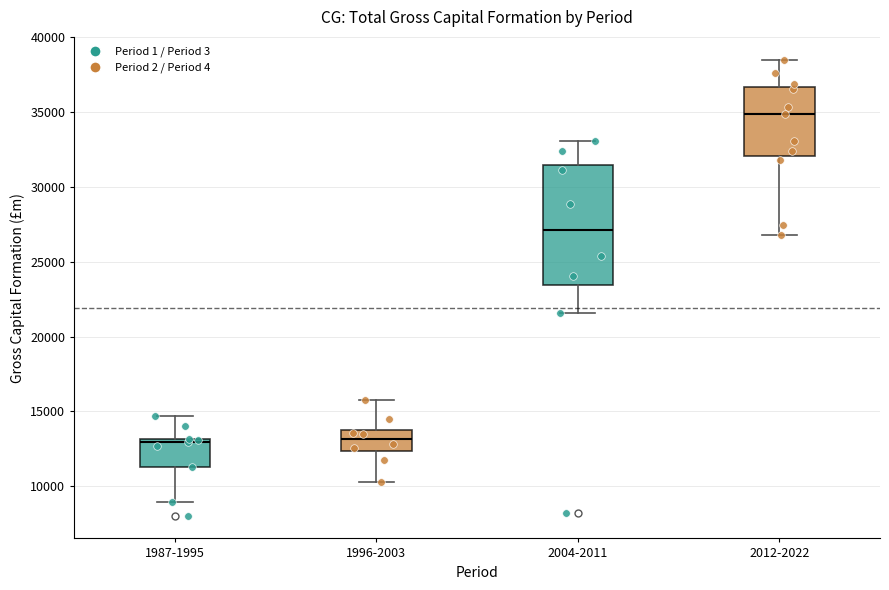

Reading left to right, transcribe this box plot: for each box, give where its median line is, the range the box spans, and where its two whiskers end, as read against the y-axis. The values are not printed on the chart, so give them approximately, as read against the axis.

1987-1995: median 13000 (just below the box's upper edge), box 11500 to 13000, whiskers 9000 to 14500
1996-2003: median 13000, box 12500 to 14000, whiskers 10500 to 16000
2004-2011: median 27000, box 23500 to 31500, whiskers 21500 to 33000
2012-2022: median 35000, box 32000 to 36500, whiskers 27000 to 38500